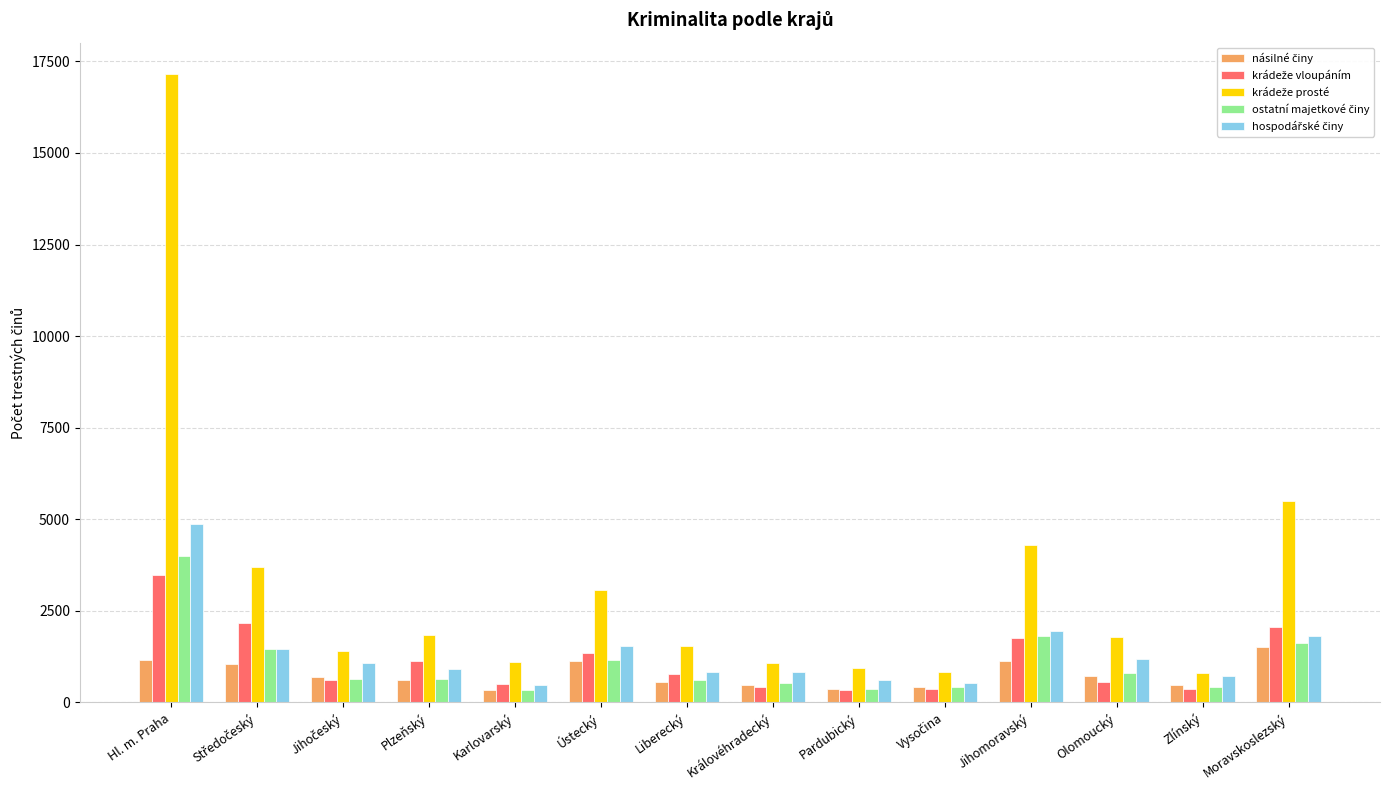

What is the total value across all series at Hl. m. Praha?

30667